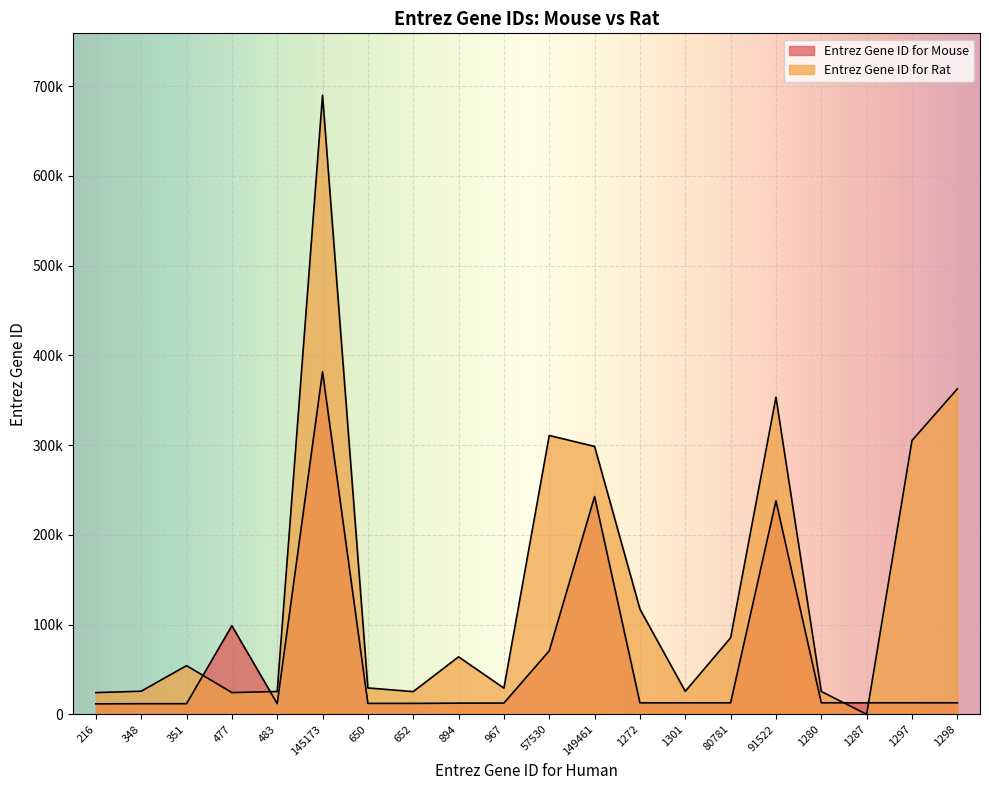

Reading right to left, list all the values displayed in this chart.

Entrez Gene ID for Mouse: 12840	12839	12830	12824	237759	12822	12814	12805	242653	70737	12512	12444	12159	12156	381694	11933	98660	11820	11816	11668
Entrez Gene ID for Rat: 362584	305104	0	25412	353303	85251	25654	117258	298487	310655	29186	64033	25296	29373	689765	25390	24212	54226	25728	24188